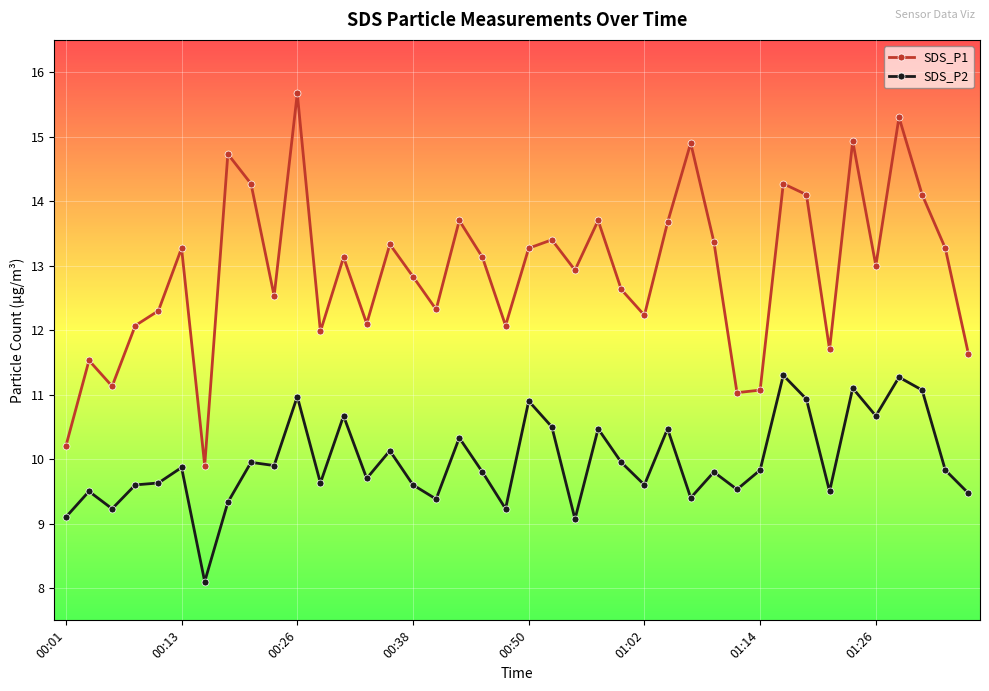

How many lines are shown in the chart?

2